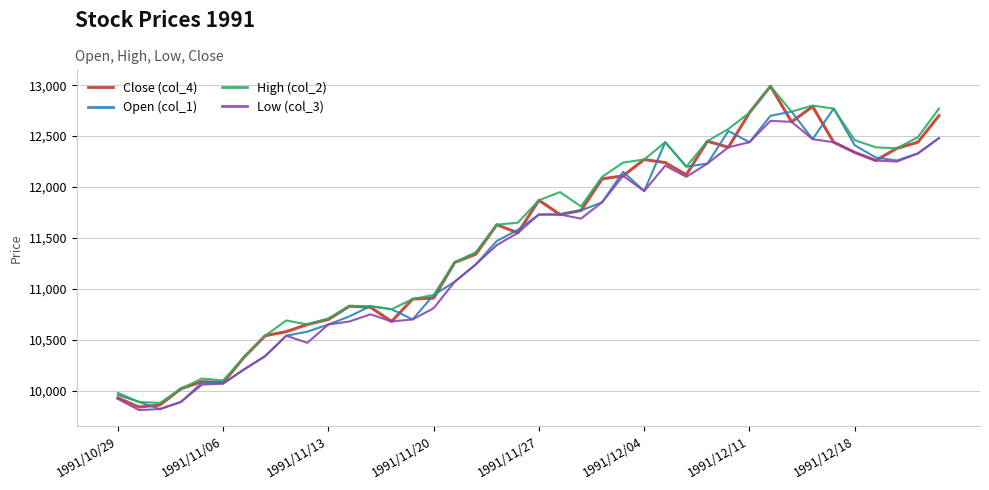

Which series has the widest spread of values?

Close (col_4)